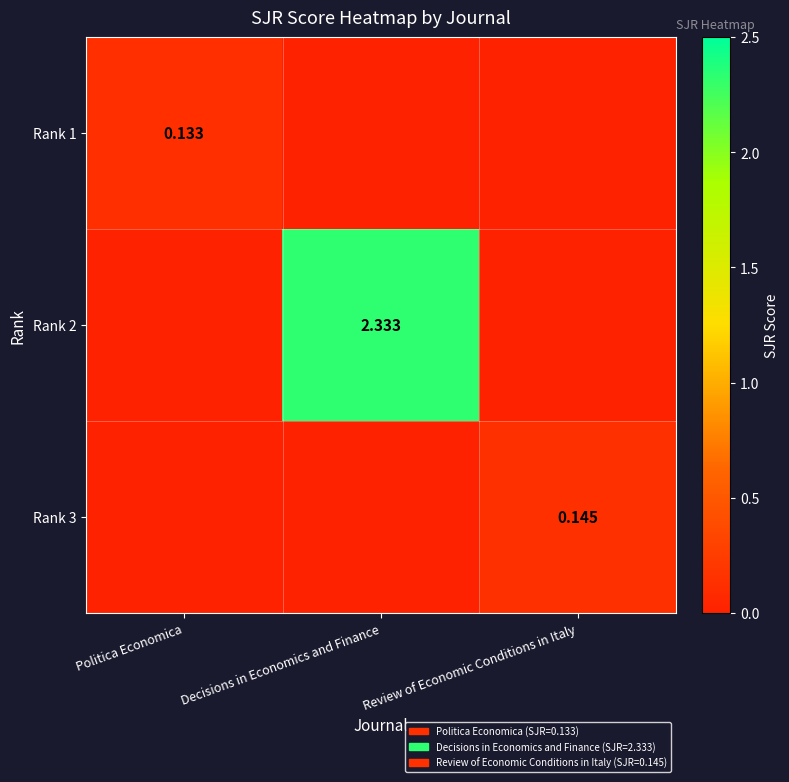

At which category is the sum across all series the highest?

Decisions in Economics and Finance